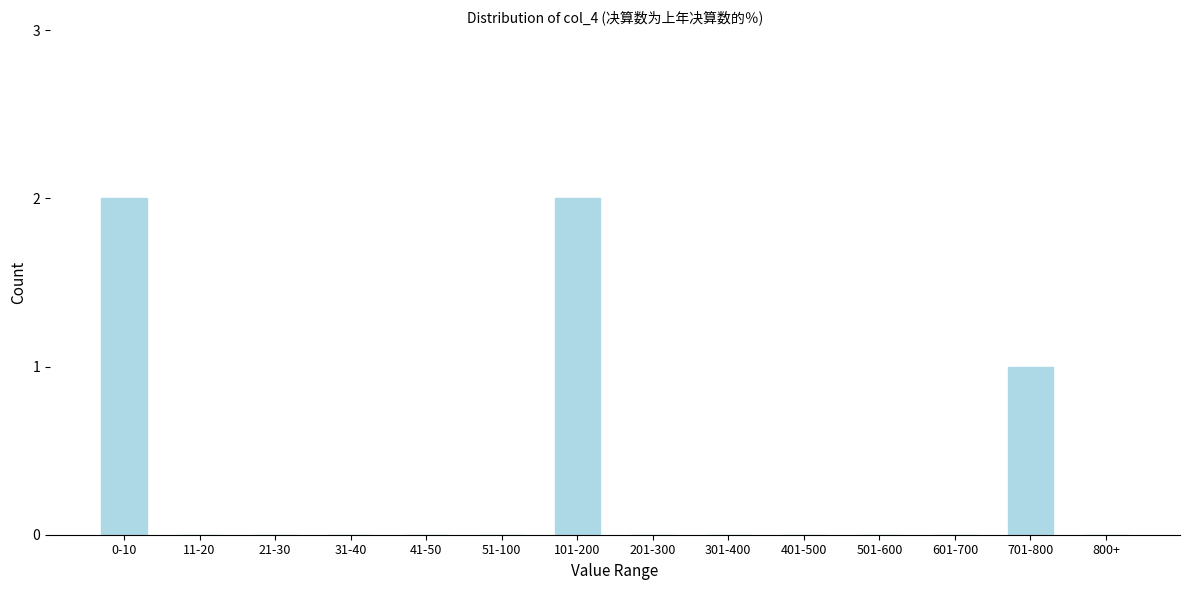

Reading right to left, list all the values displayed in this chart.

800+=0	701-800=1	601-700=0	501-600=0	401-500=0	301-400=0	201-300=0	101-200=2	51-100=0	41-50=0	31-40=0	21-30=0	11-20=0	0-10=2